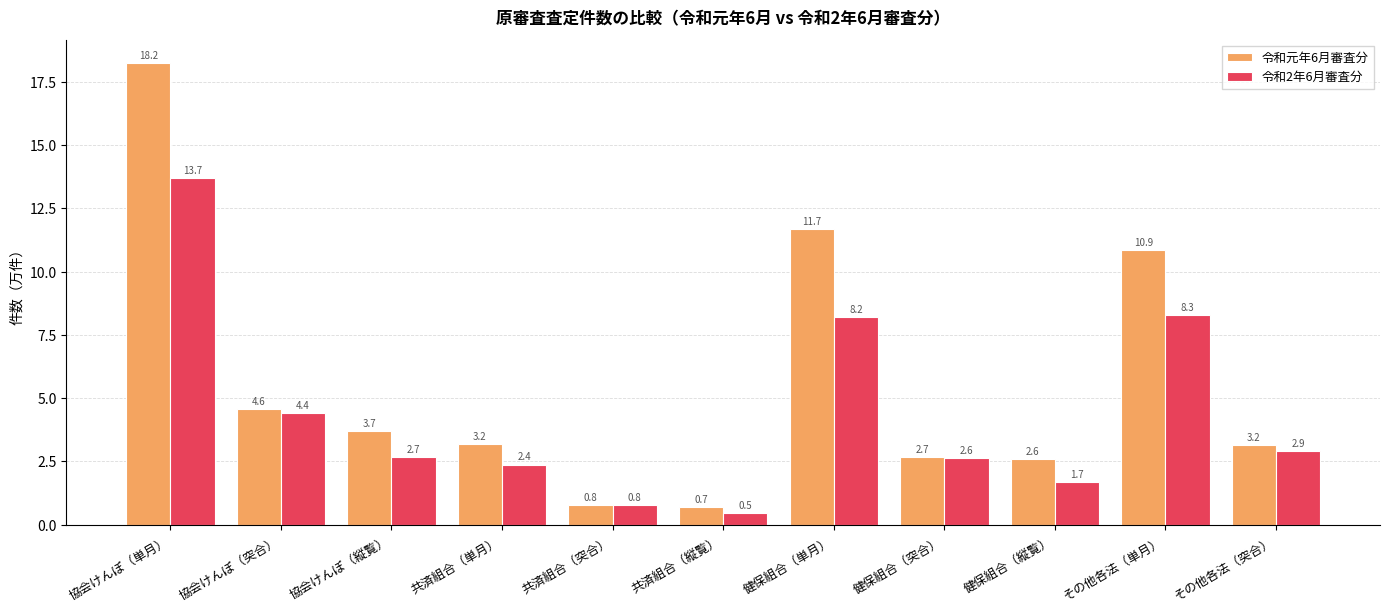

What is the label of the 1st bar from the left?

協会けんぽ（単月）